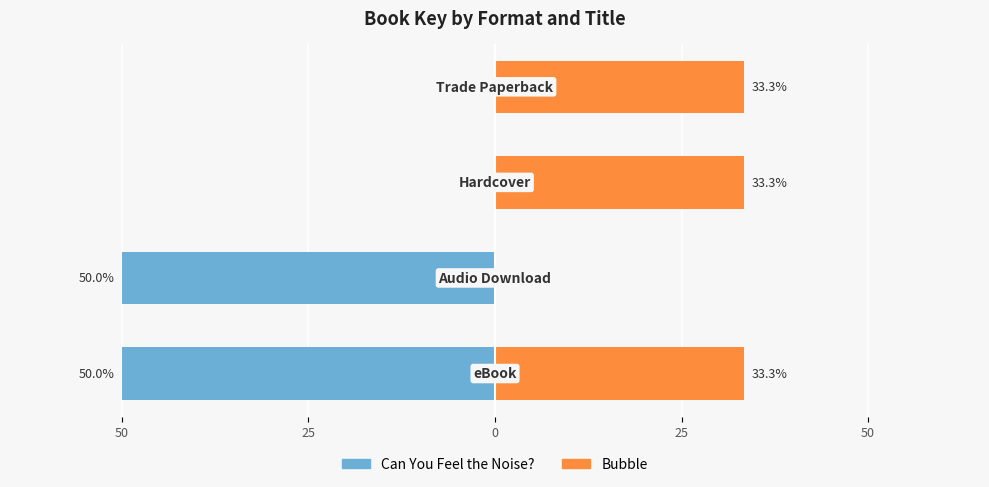

Reading left to right, list all the values displayed in this chart.

Can You Feel the Noise?: 50=-50.0	25=-50.0	0=0.0	25=0.0
Bubble: 50=33.3	25=0.0	0=33.3	25=33.3